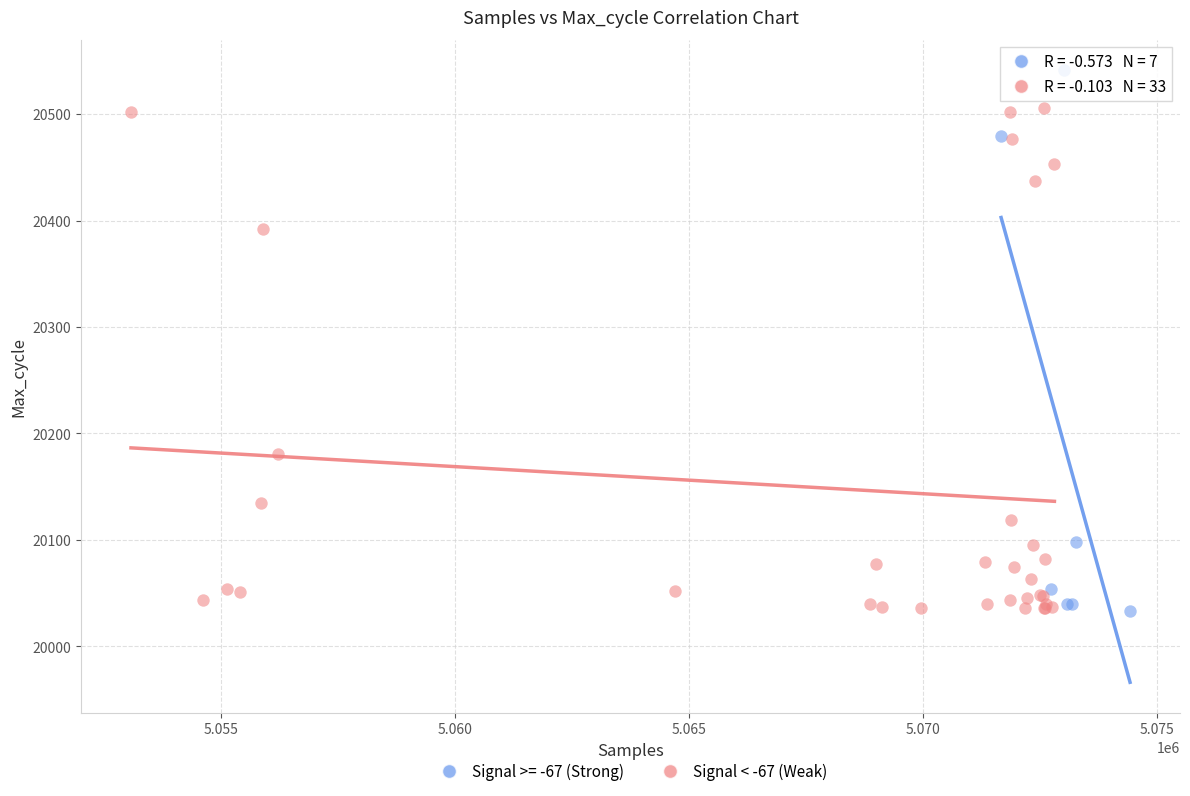

Which series reaches the maximum Y coordinate?

Signal >= -67 (Strong)